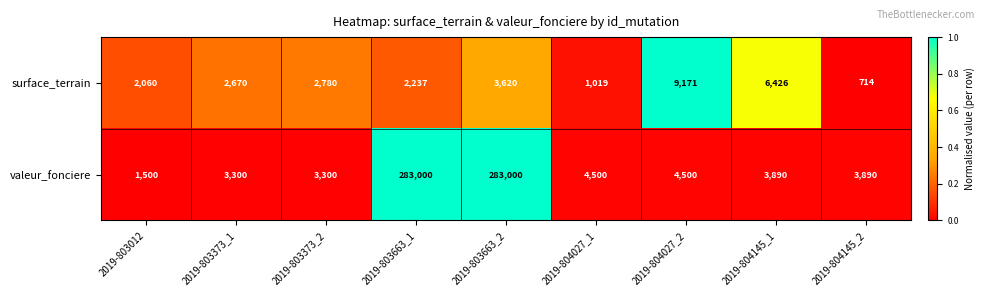

What is the maximum value shown in the chart?

283000